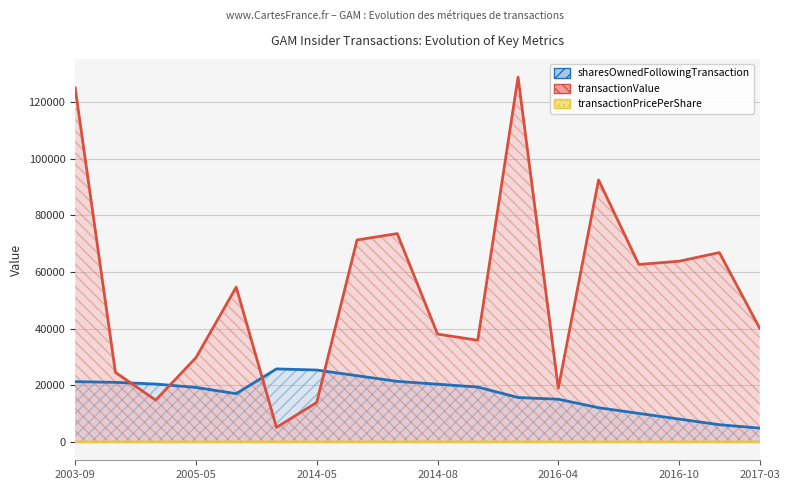

What is the maximum value for transactionPricePerShare?

38.1